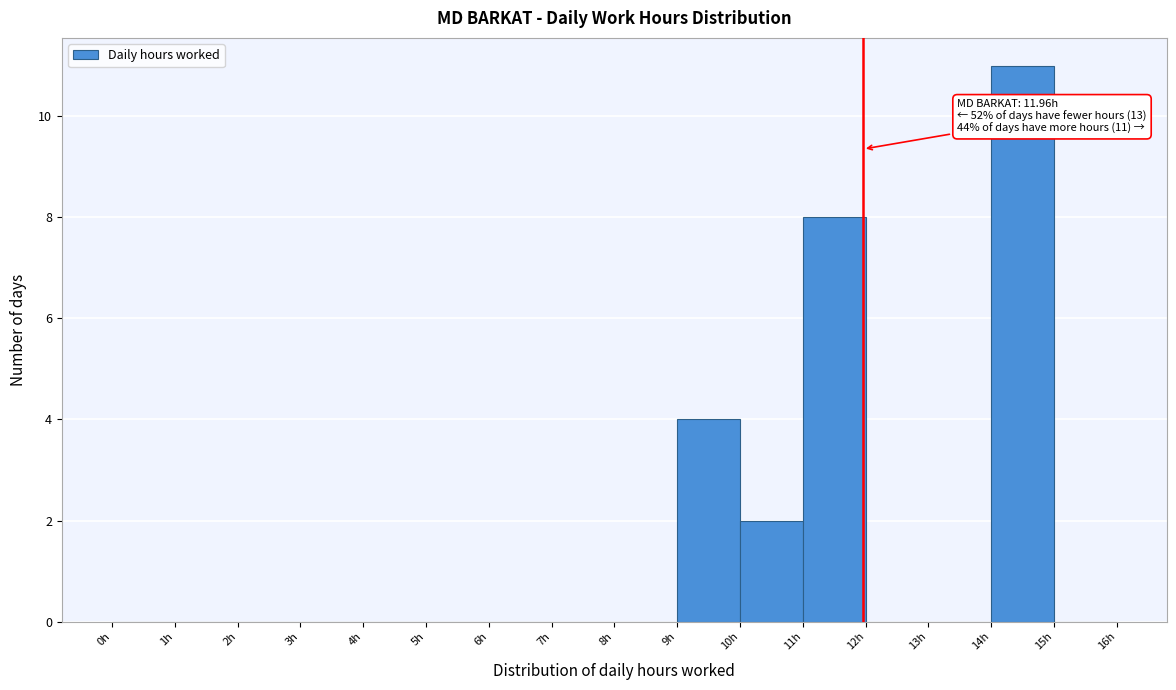

Over which range of the x-axis is the bar tallest?

14 to 15